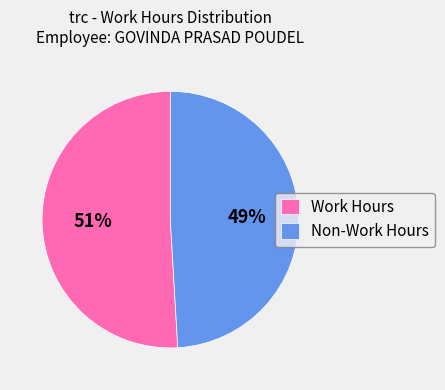

To the nearest percent, what portion does Work Hours represent?

51%